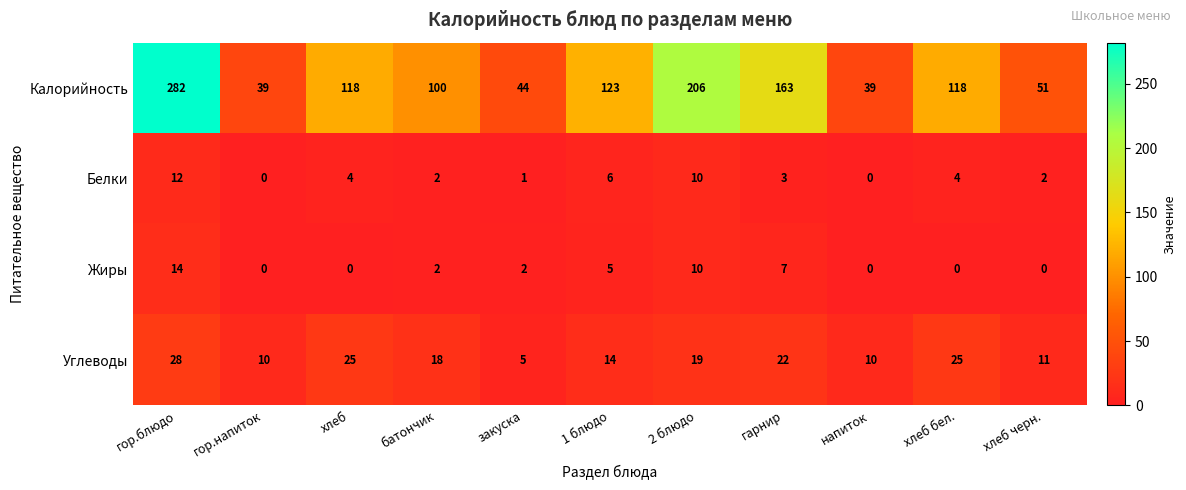

What is the highest value of the Белки series?

12